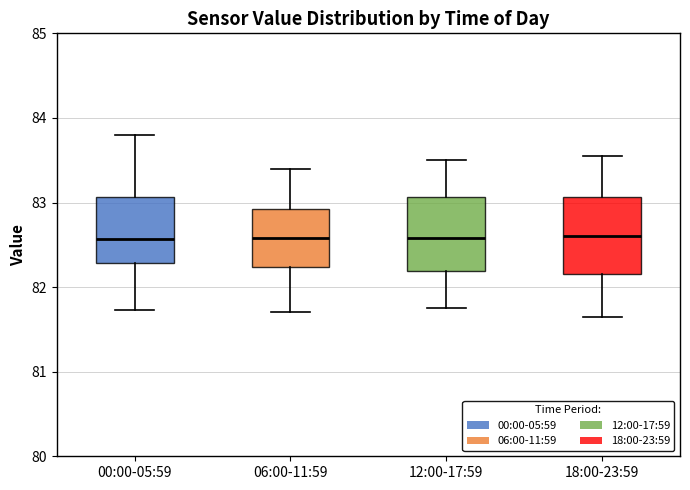

Reading left to right, transcribe this box plot: for each box, give where its median line is, the range the box spans, and where its two whiskers end, as read against the y-axis. The values are not printed on the chart, so give them approximately, as read against the axis.

00:00-05:59: median 82.6, box 82.3 to 83.1, whiskers 81.7 to 83.8
06:00-11:59: median 82.6, box 82.2 to 82.9, whiskers 81.7 to 83.4
12:00-17:59: median 82.6, box 82.2 to 83.1, whiskers 81.8 to 83.5
18:00-23:59: median 82.6, box 82.2 to 83.1, whiskers 81.7 to 83.6